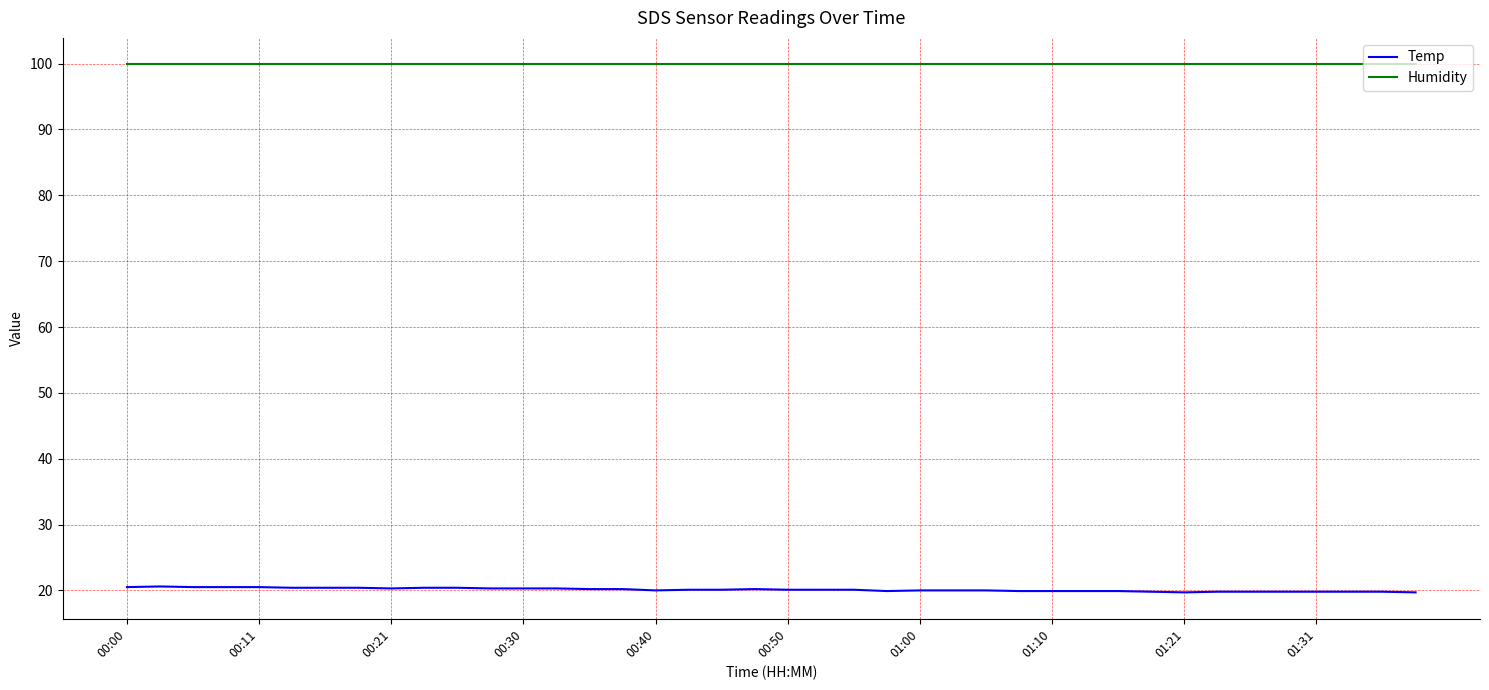

What is the lowest value of the Humidity series?

99.9